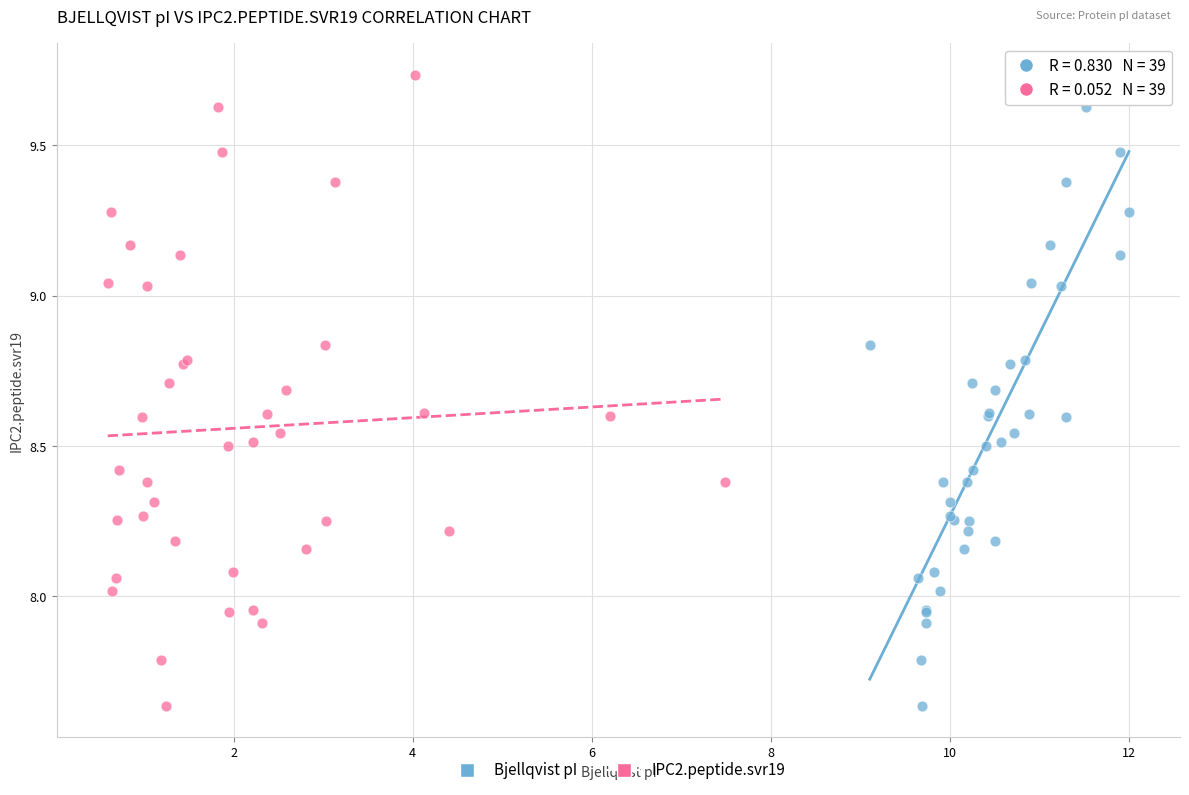

What are all the series names shown in the legend?

Bjellqvist pI, IPC2.peptide.svr19